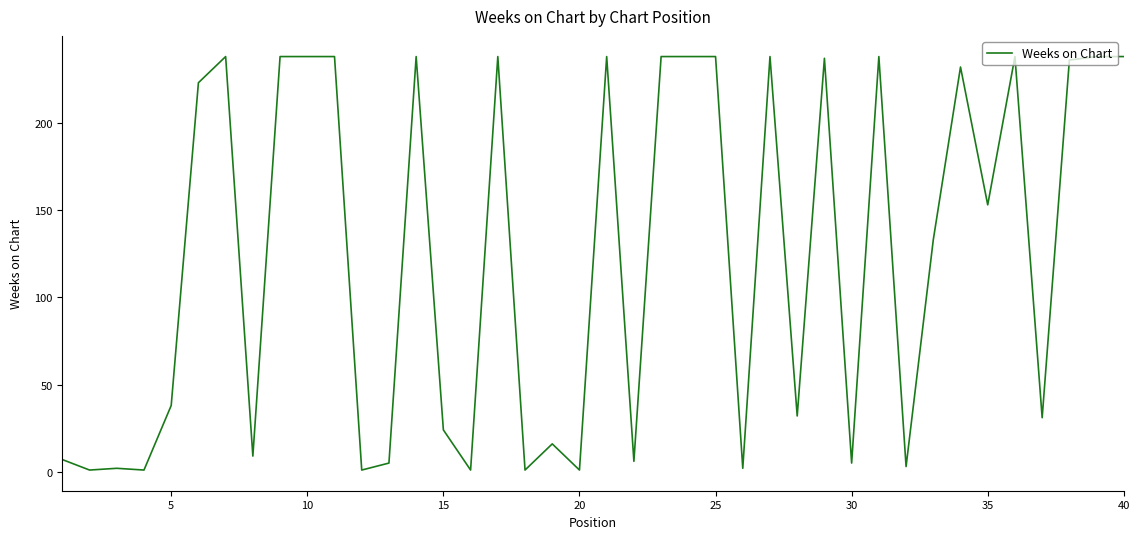

What is the greatest value displayed?

238